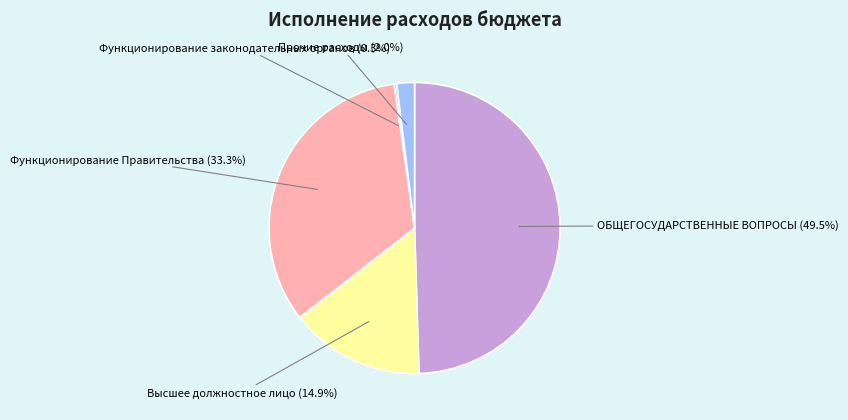

Which has a higher value, Функционирование Правительства or Прочие расходы?

Функционирование Правительства